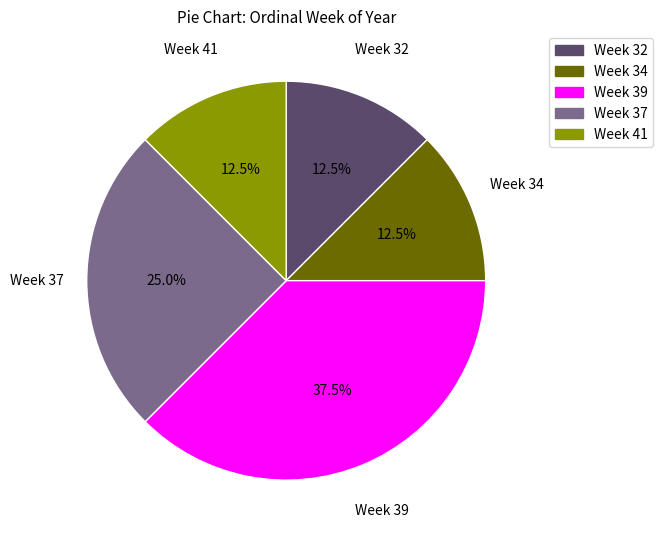

Which category has the biggest portion of the pie?

Week 39